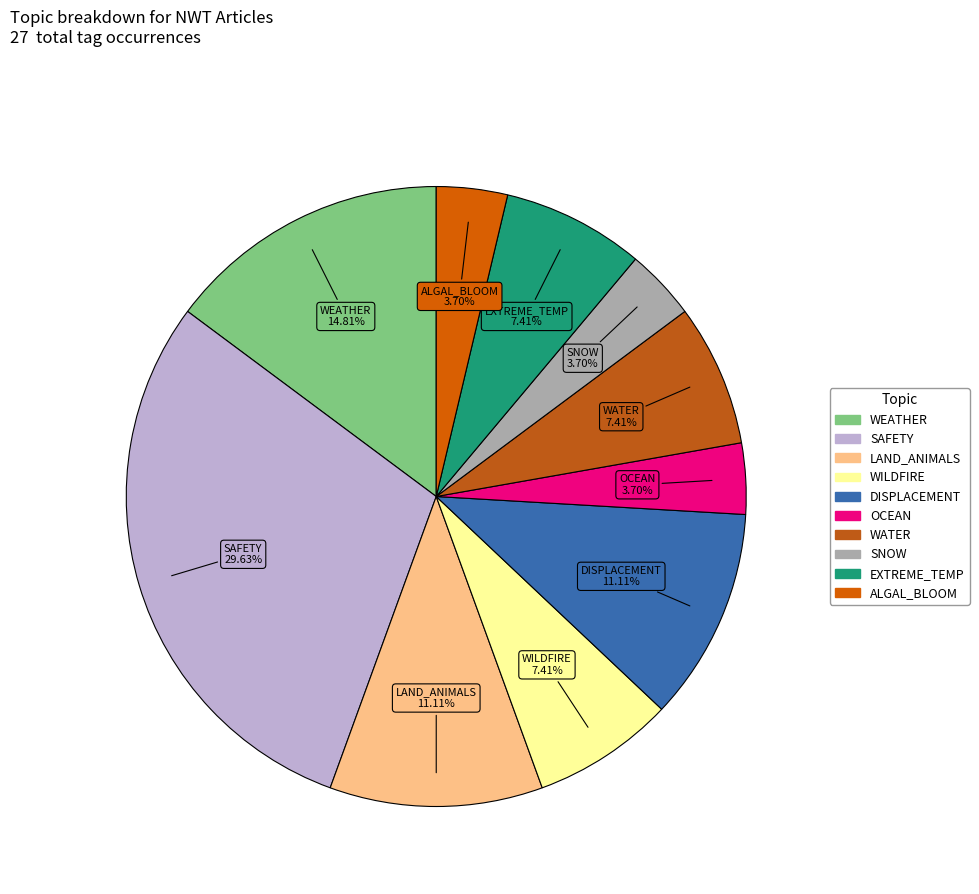

Is the sum of WEATHER and WILDFIRE greater than half?

No